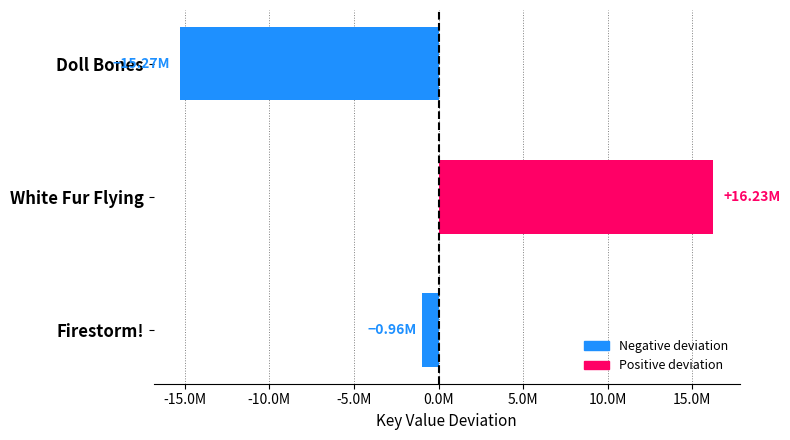

Rank the categories by value from highest to lowest.

White Fur Flying, Firestorm!, Doll Bones